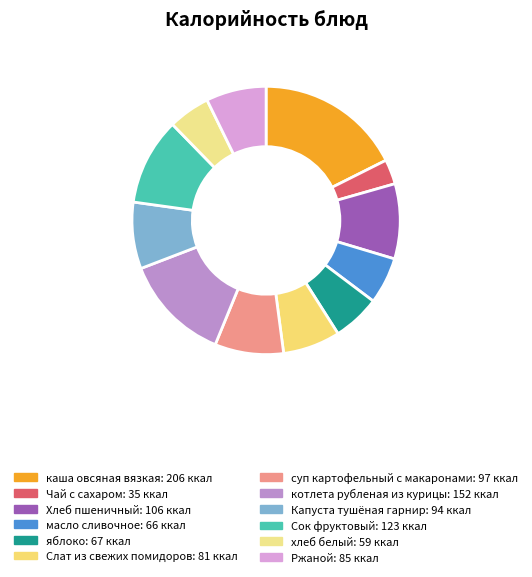

Count the number of slices in the pie.

12